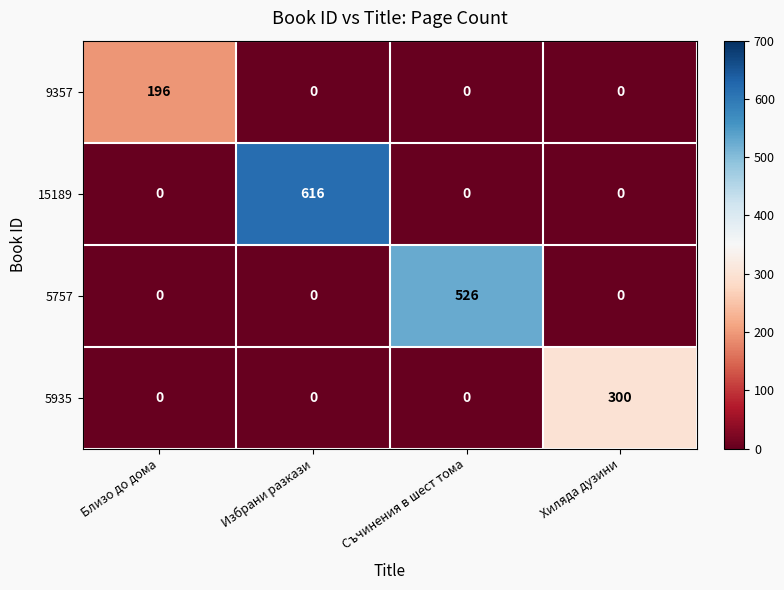

Reading left to right, transcribe all the data shown in this chart.

9357: Близо до дома=196	Избрани разкази=0	Съчинения в шест тома=0	Хиляда дузини=0
15189: Близо до дома=0	Избрани разкази=616	Съчинения в шест тома=0	Хиляда дузини=0
5757: Близо до дома=0	Избрани разкази=0	Съчинения в шест тома=526	Хиляда дузини=0
5935: Близо до дома=0	Избрани разкази=0	Съчинения в шест тома=0	Хиляда дузини=300